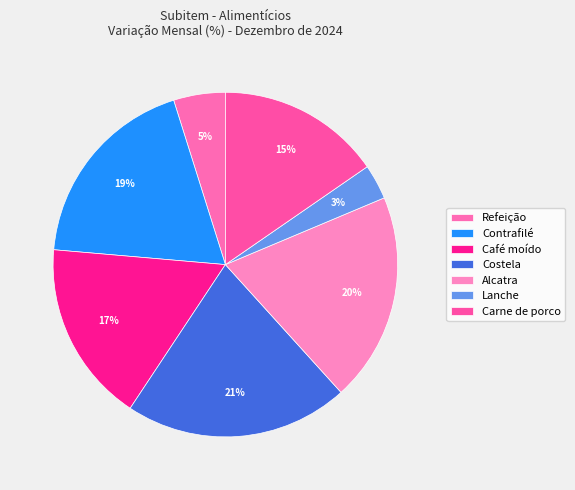

How many slices are in this pie chart?

7